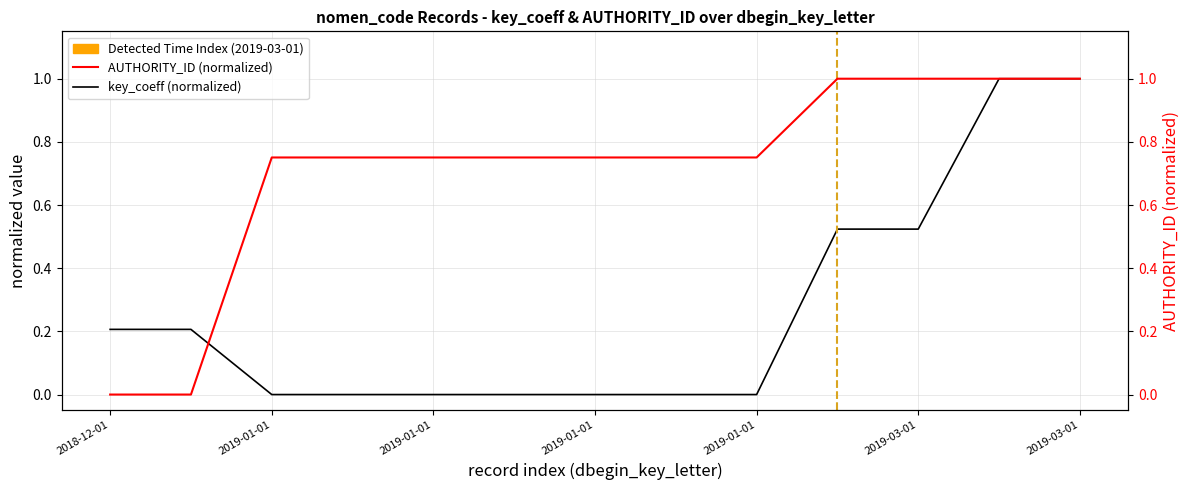

Does the chart display data point markers on the line(s)?

No